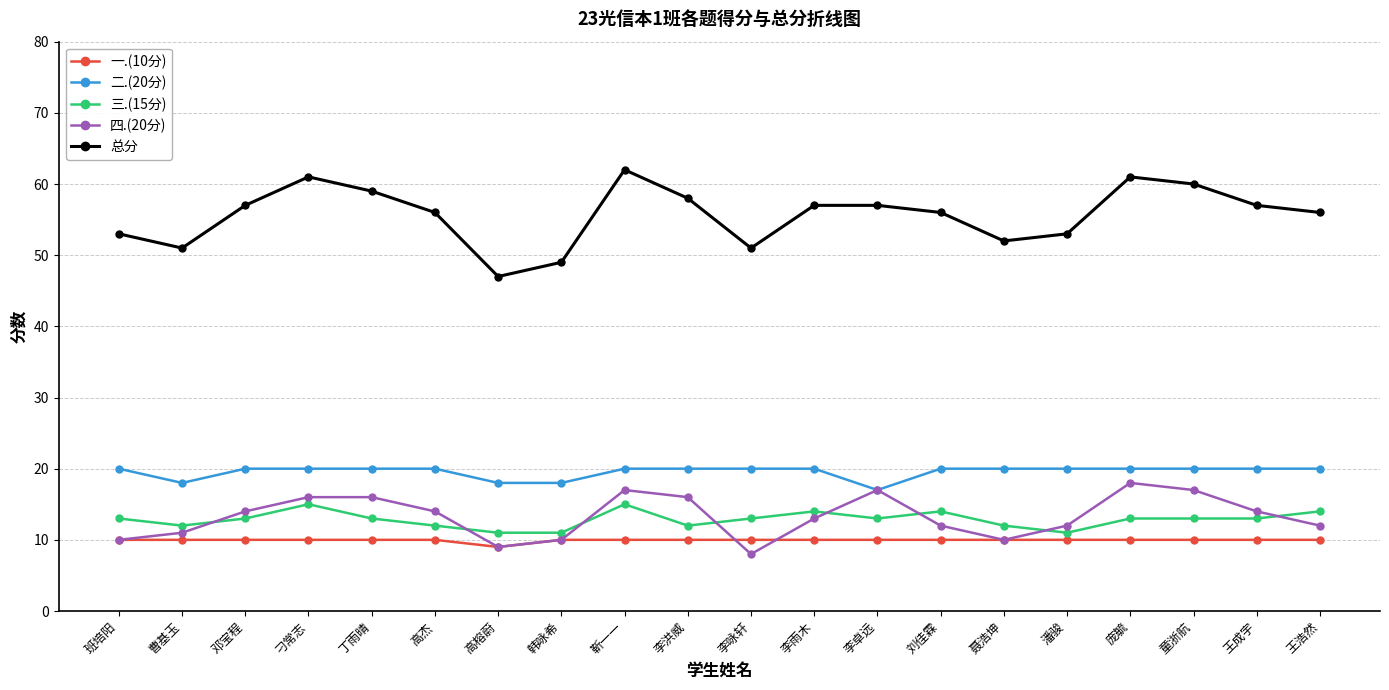

Count the 四.(20分) values in the range 11 to 16.

11